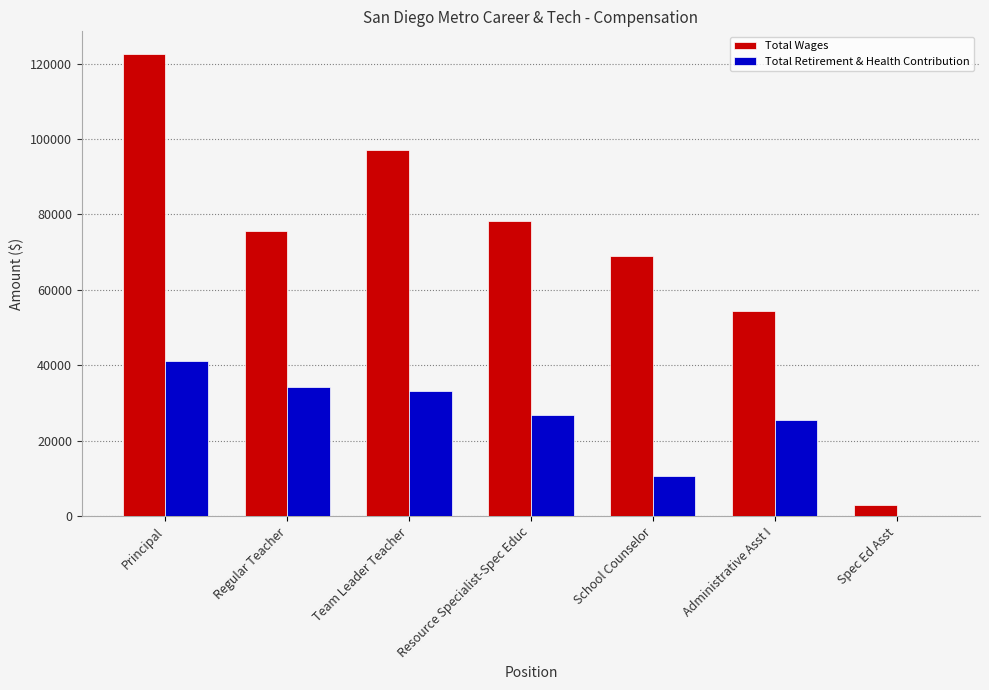

Reading right to left, what are all the values shown in this chart?

Total Wages: Spec Ed Asst=2997	Administrative Asst I=54433	School Counselor=68928	Resource Specialist-Spec Educ=78298	Team Leader Teacher=97110	Regular Teacher=75476	Principal=122412
Total Retirement & Health Contribution: Spec Ed Asst=0	Administrative Asst I=25401	School Counselor=10508	Resource Specialist-Spec Educ=26711	Team Leader Teacher=33108	Regular Teacher=34148	Principal=41103